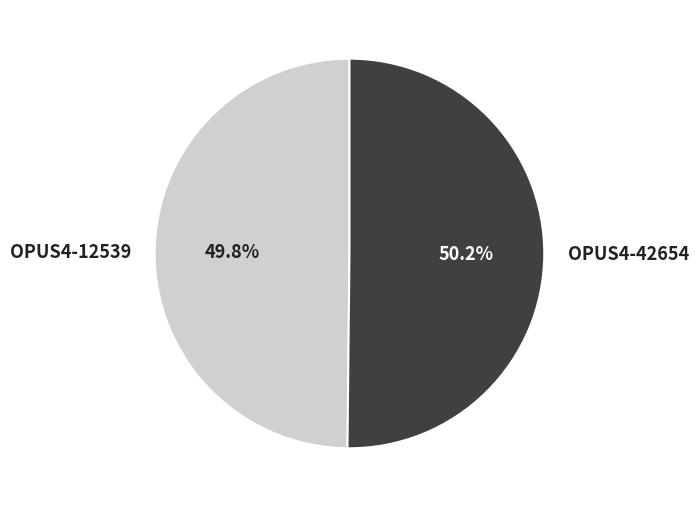

How many slices are in this pie chart?

2